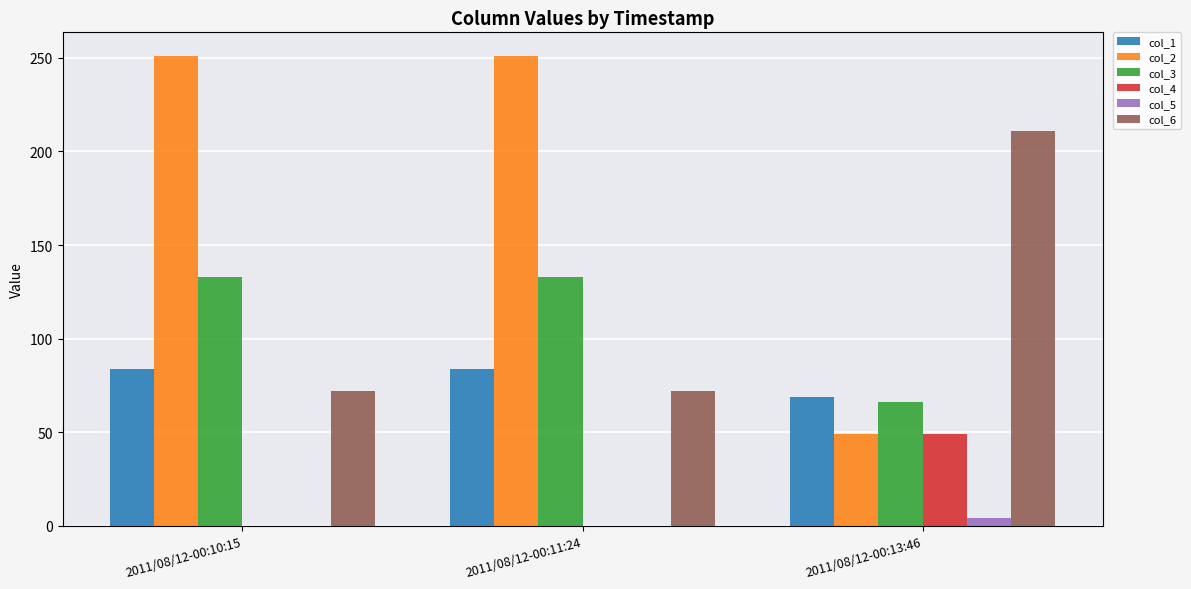

Is it true that col_1 equals 84 at 2011/08/12-00:11:24?

True